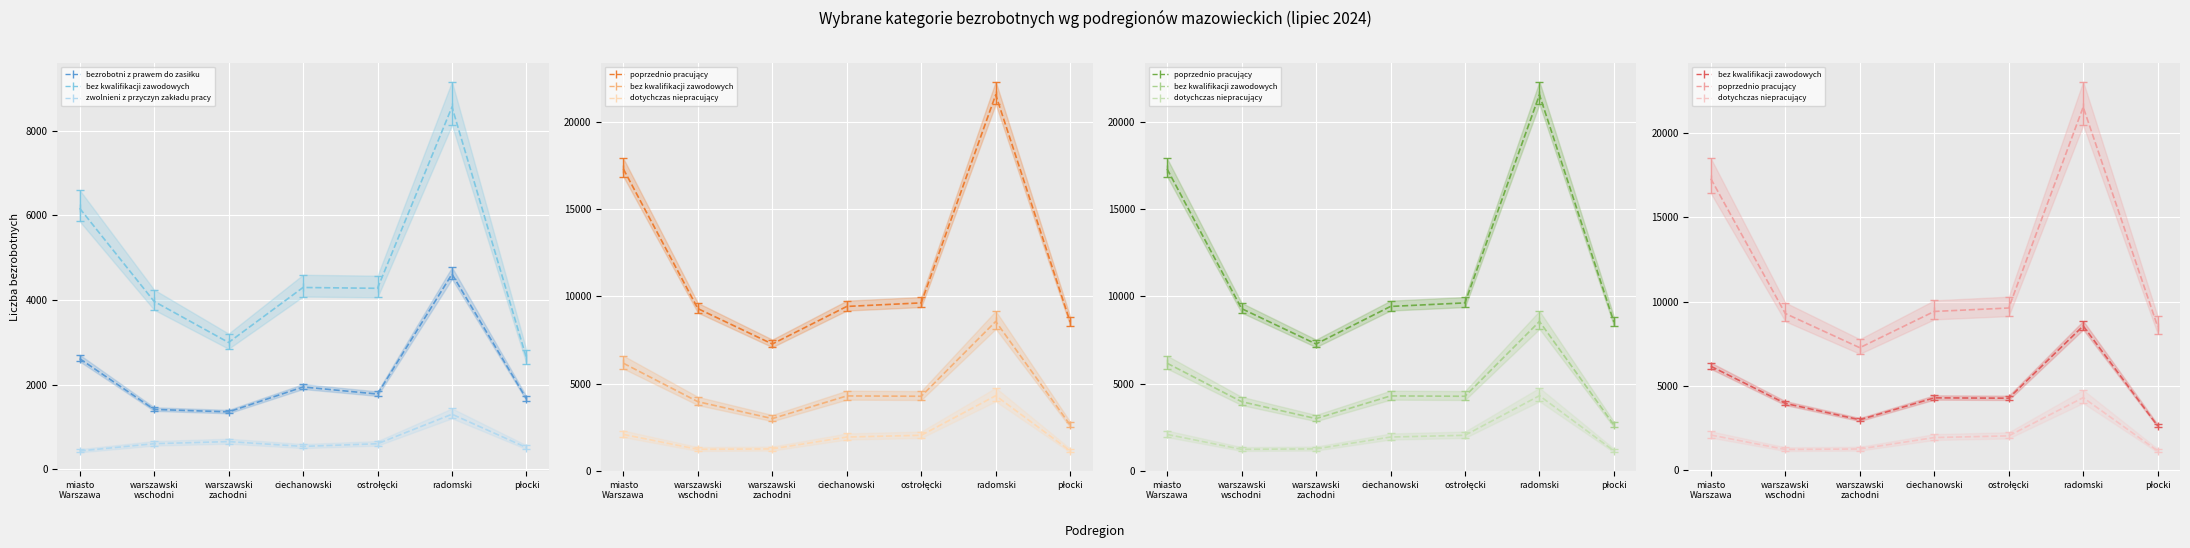

What is the sum of all bez kwalifikacji zawodowych values?

32883